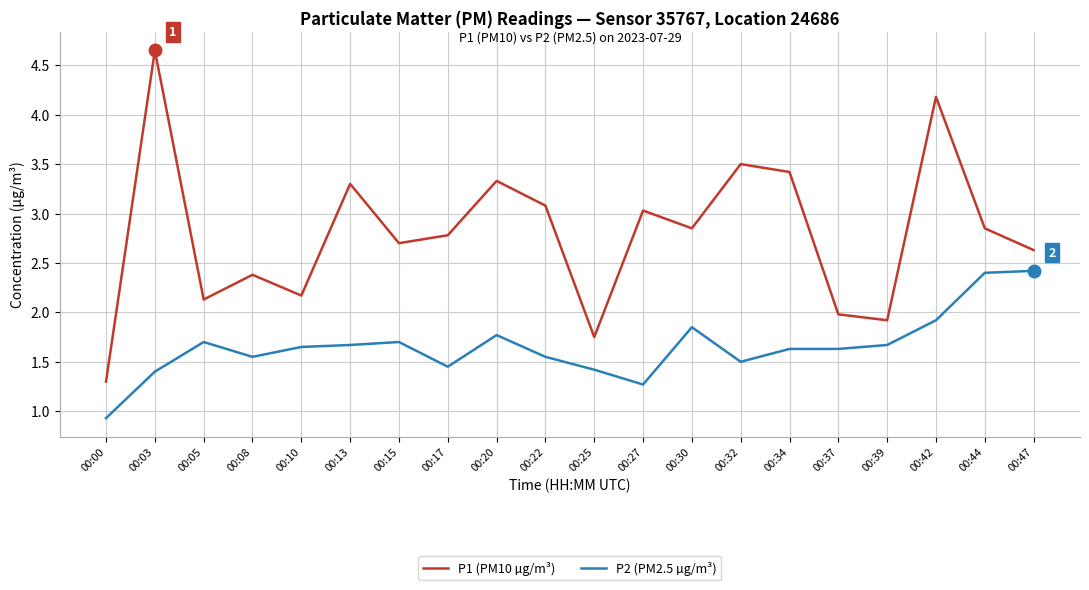

Does the chart display data point markers on the line(s)?

No